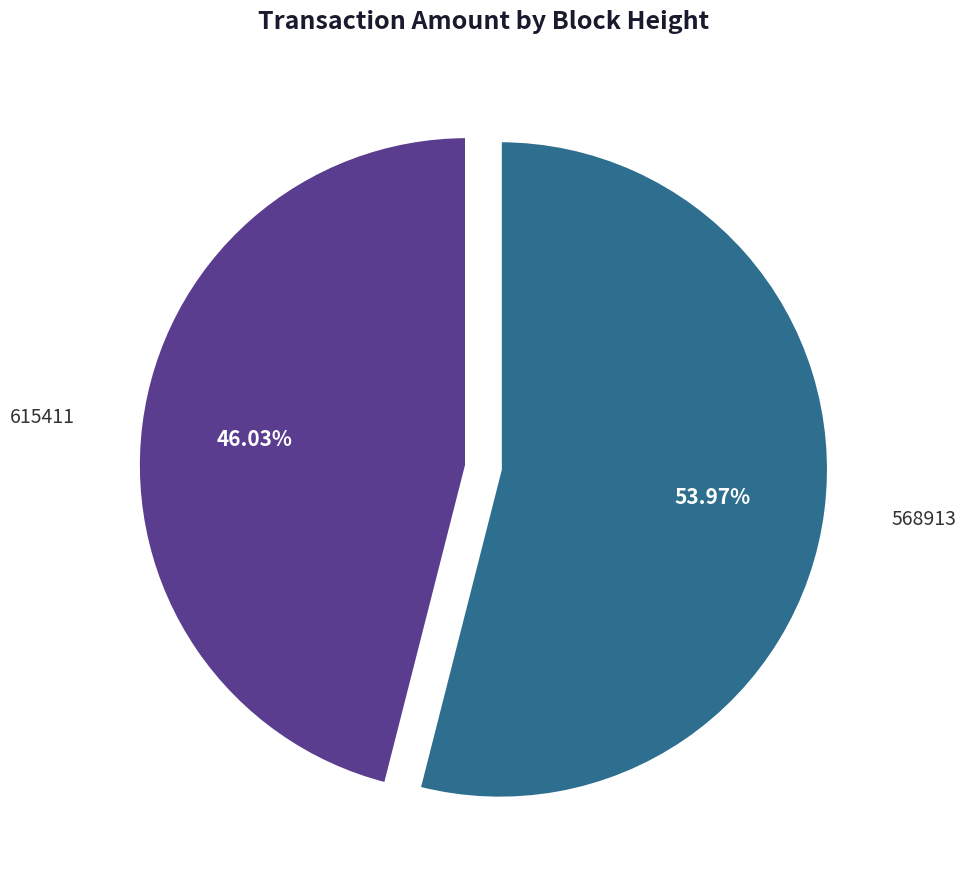

Is there a majority slice in this chart?

Yes